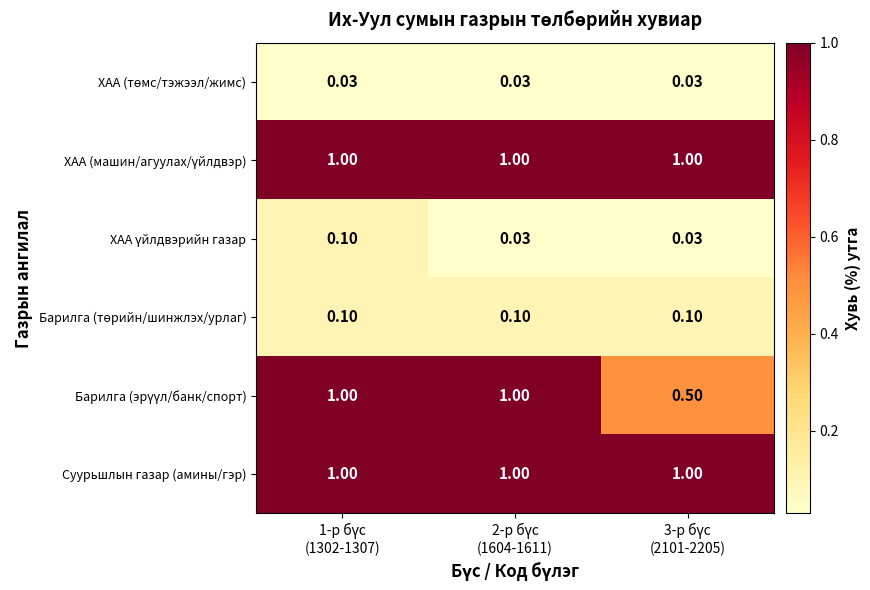

How many distinct data groups are displayed?

6